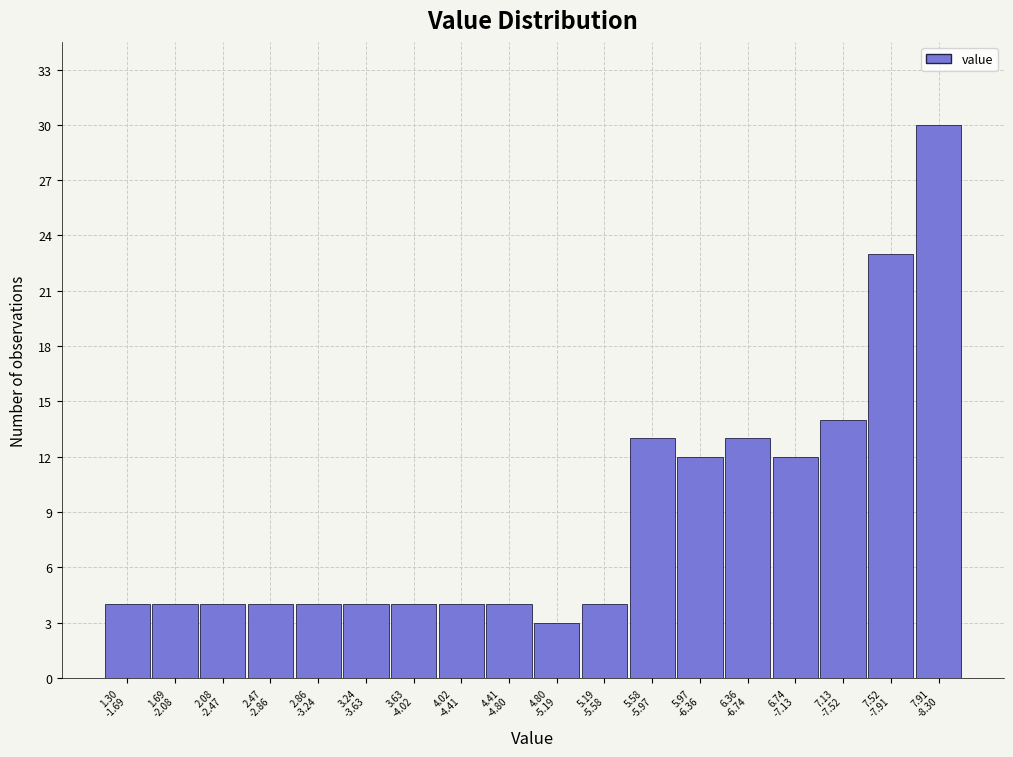

Reading left to right, extract all data points from this chart.

4	4	4	4	4	4	4	4	4	3	4	13	12	13	12	14	23	30